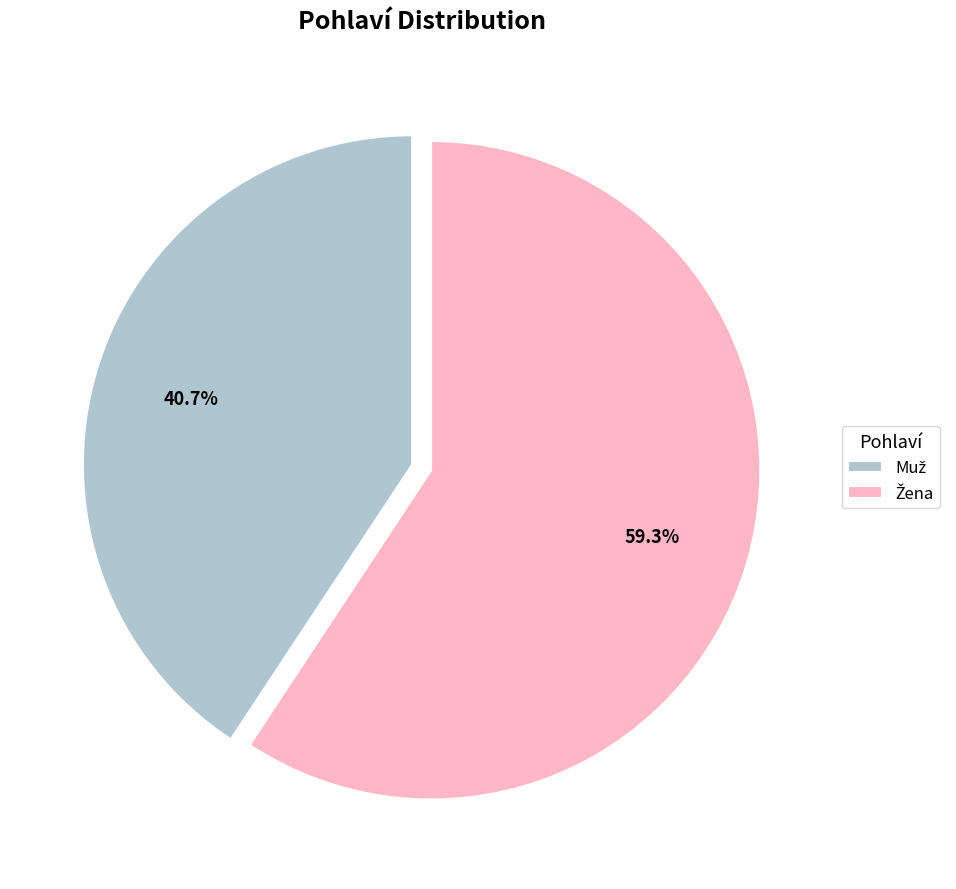

Does any single category account for the majority?

Yes